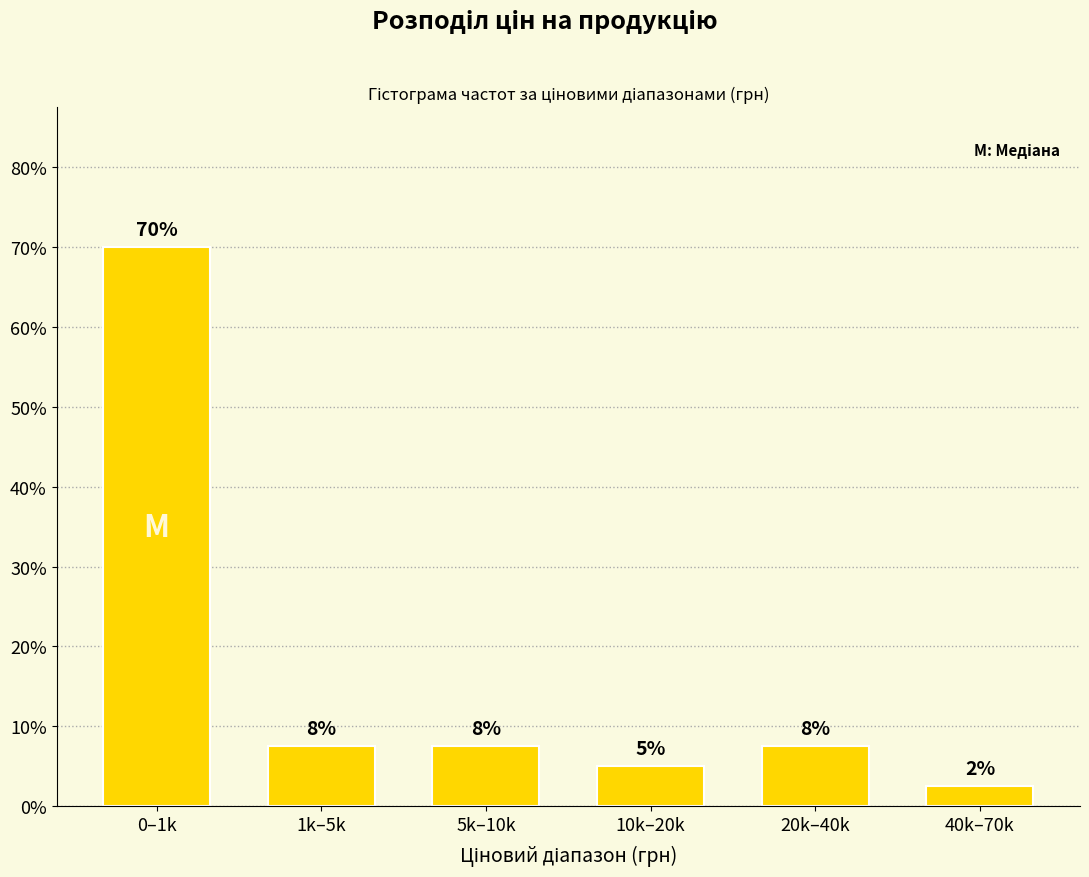

How many bars are there in total?

6